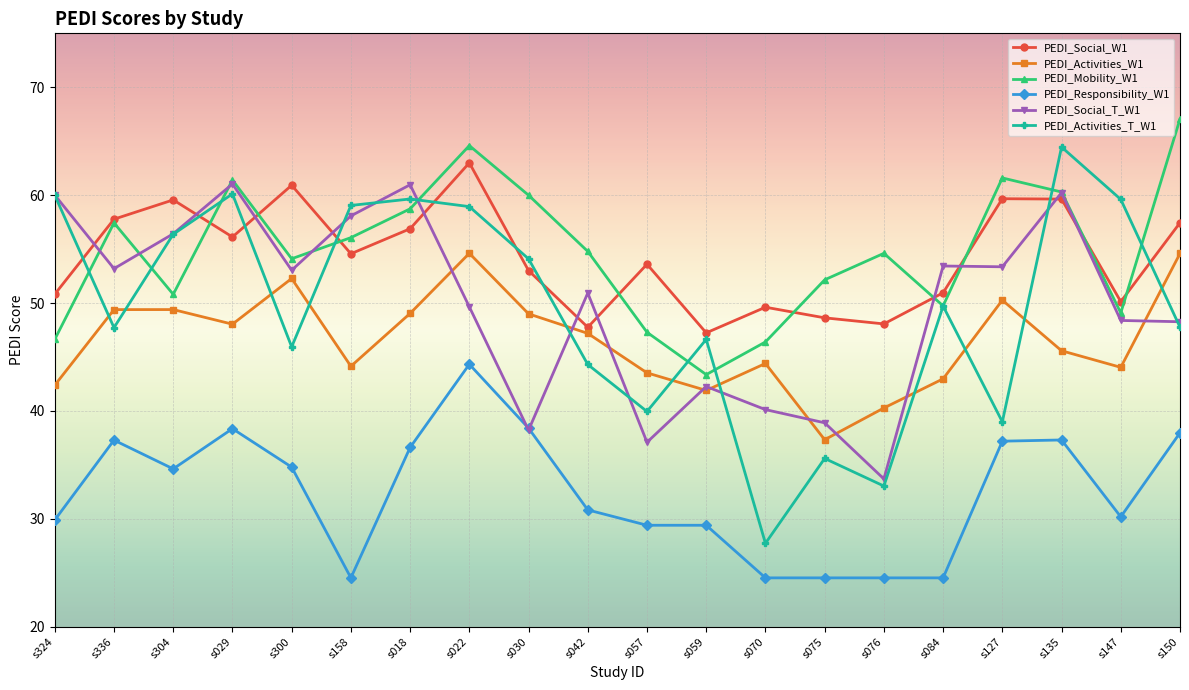

True or false: PEDI_Activities_W1 and PEDI_Mobility_W1 intersect in this chart.

False